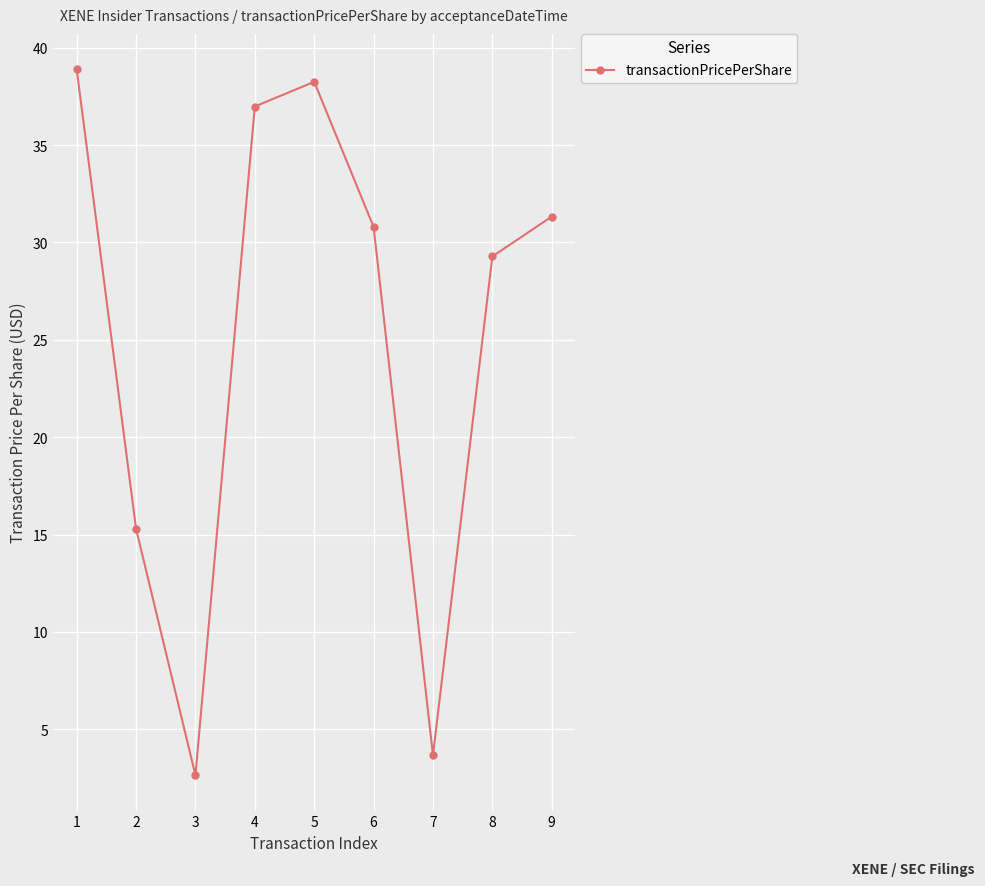

How many points are higher than both their immediate neighbors (excluding endpoints)?

1